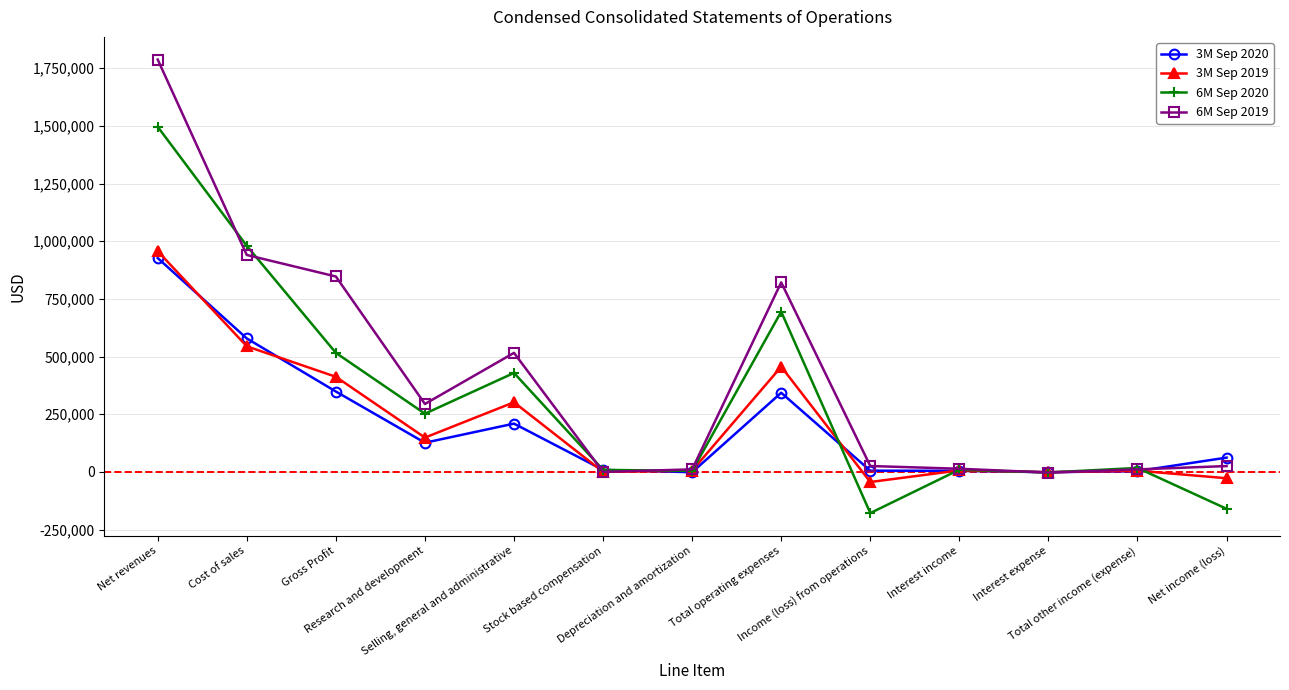

Which series ends up on top after the final intersection of 3M Sep 2019 and 6M Sep 2019?

6M Sep 2019